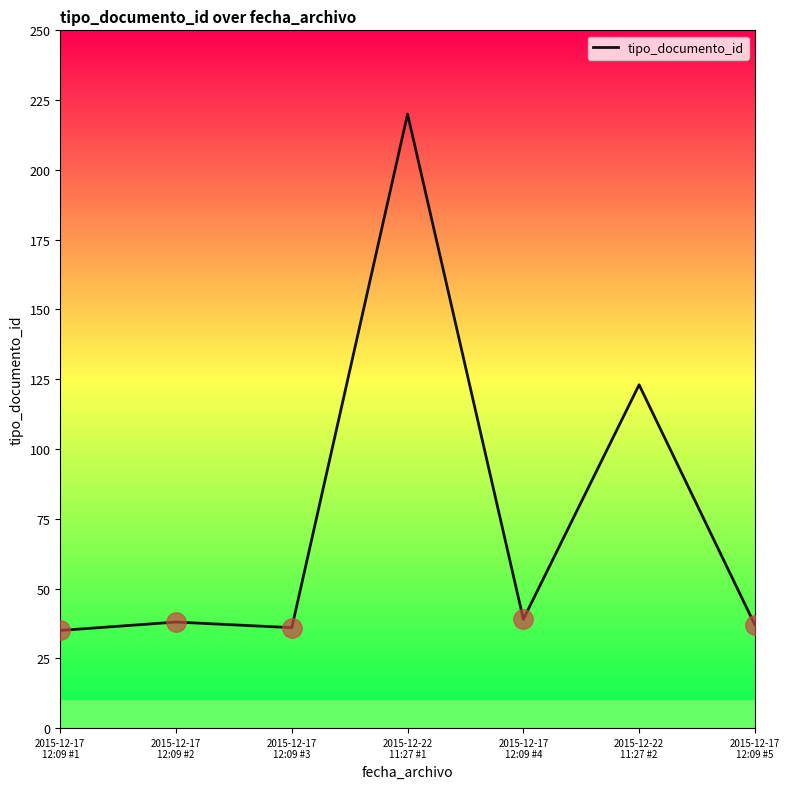

Between 2015-12-22
11:27 #1 and 2015-12-17
12:09 #1, which is larger?

2015-12-22
11:27 #1